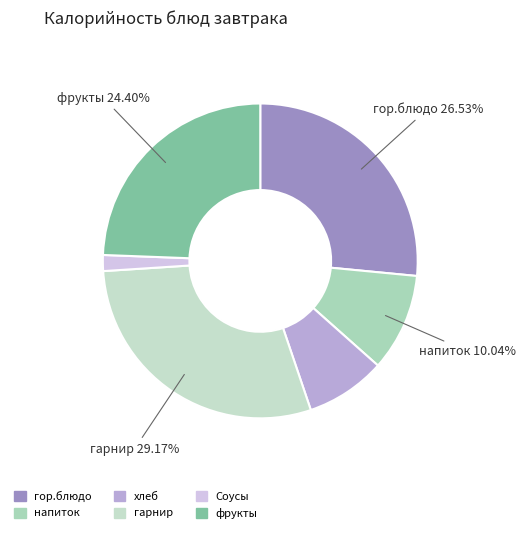

Between гор.блюдо and фрукты, which is larger?

гор.блюдо